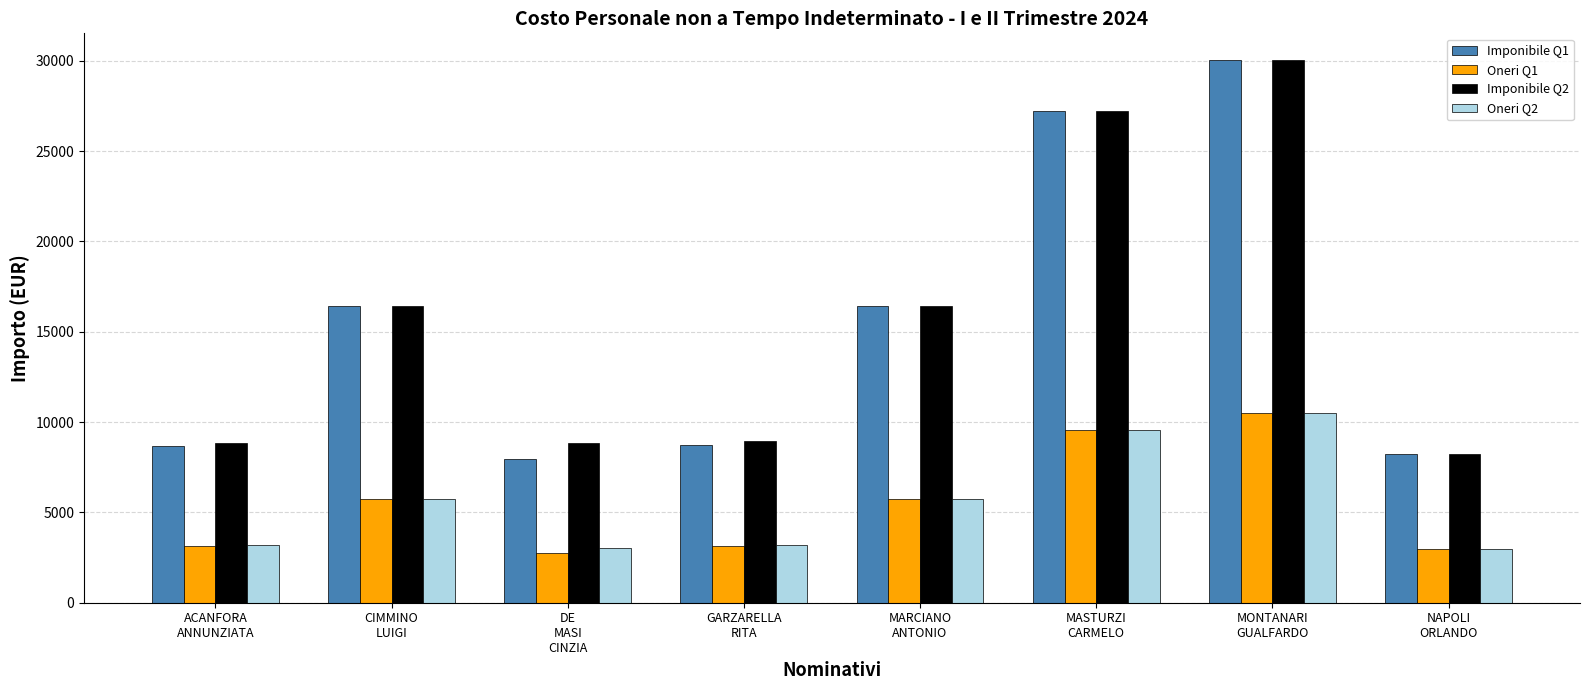

What is the highest value of the Oneri Q2 series?

10524.7